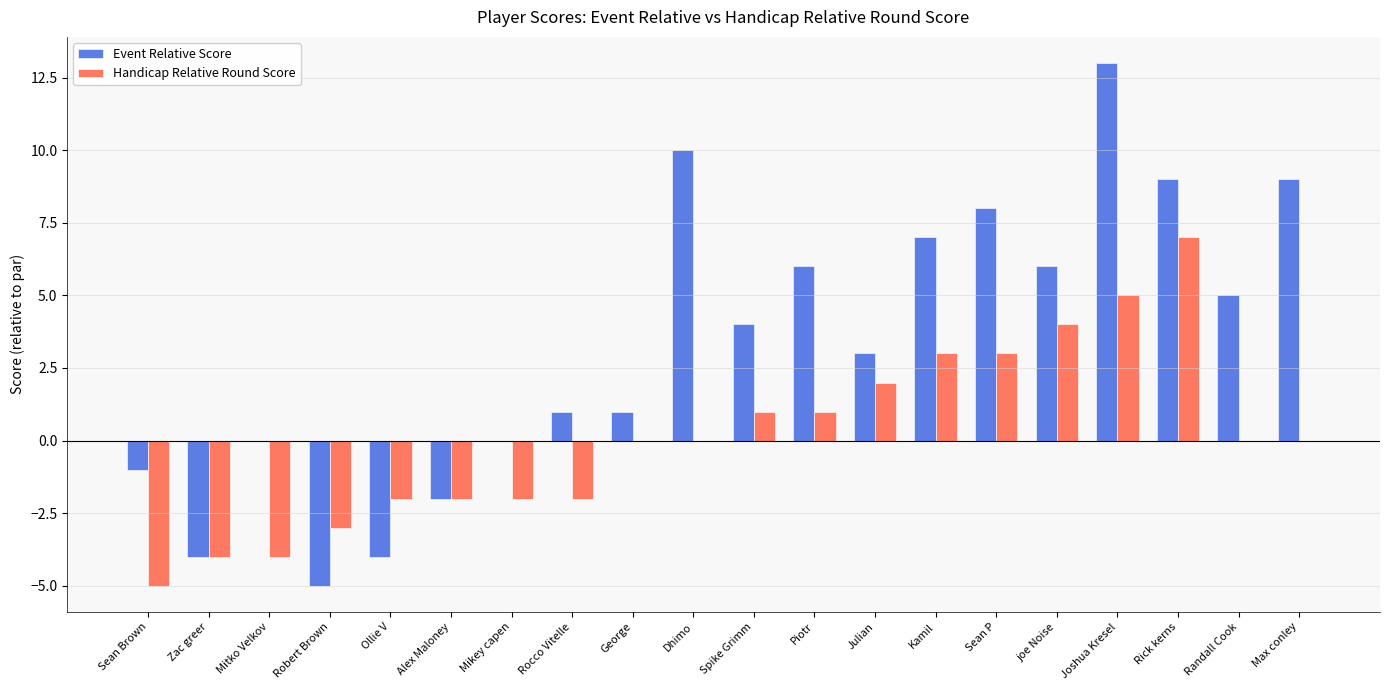

What is the total value across all series at Ollie V?

-6